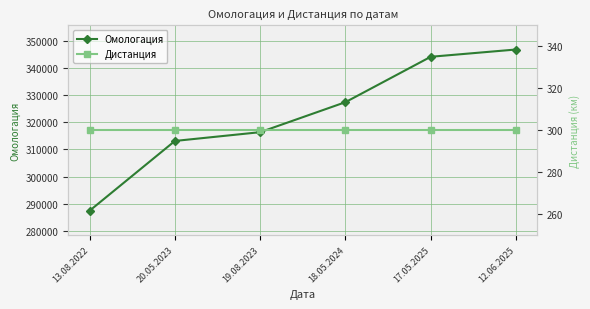

What is the approximate value of Дистанция at 12.06.2025?

300